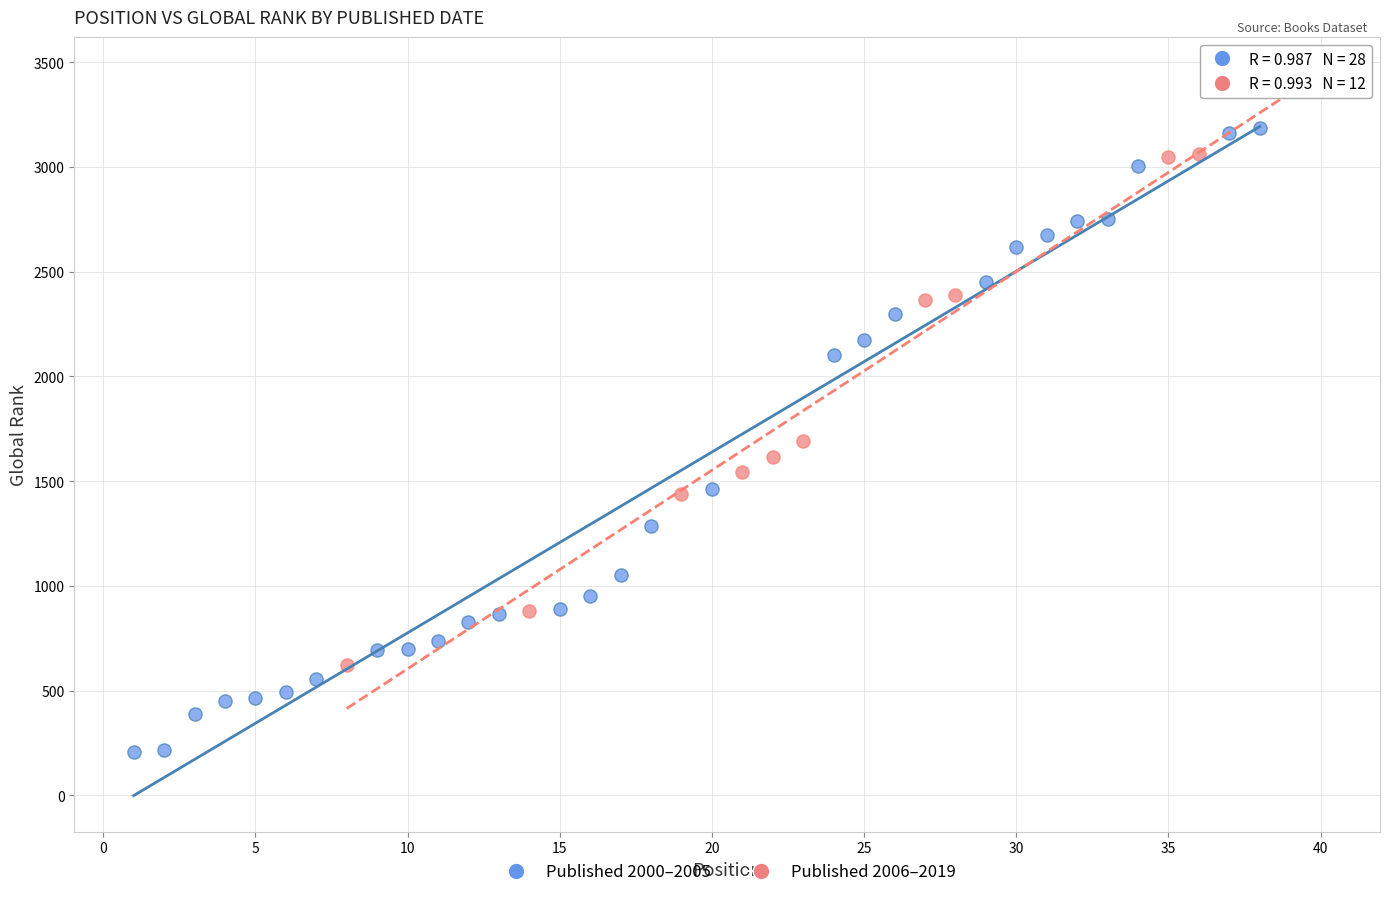

Which series reaches the minimum Y coordinate?

Published 2000–2005